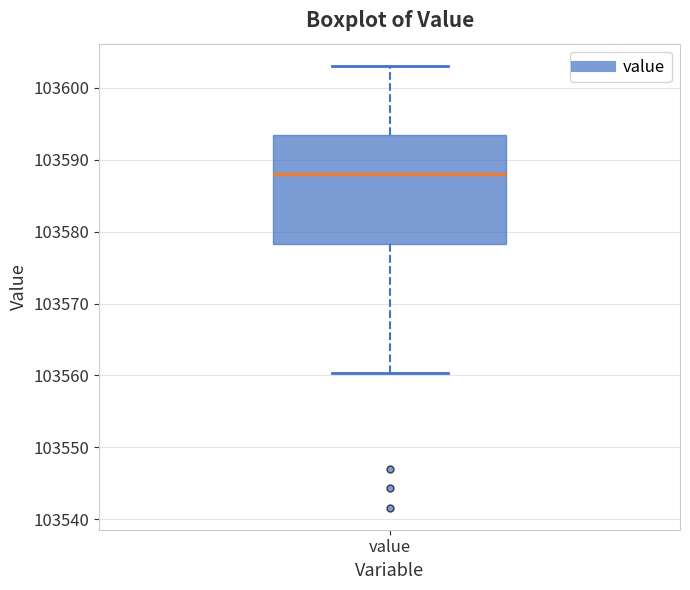

Read this box plot against the y-axis: the position of the median line, the range covered by the box, and the ends of both whiskers. The values are not printed on the chart, so give them approximately, as read against the axis.

median 103588, box 103578 to 103593, whiskers 103560 to 103603